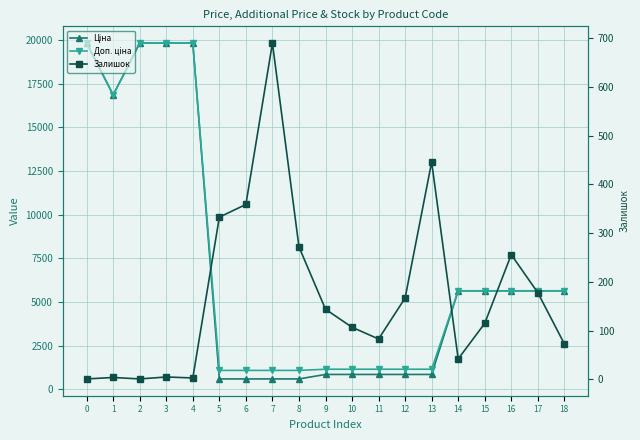

Where is Доп. ціна nearest to the value 10452?

14